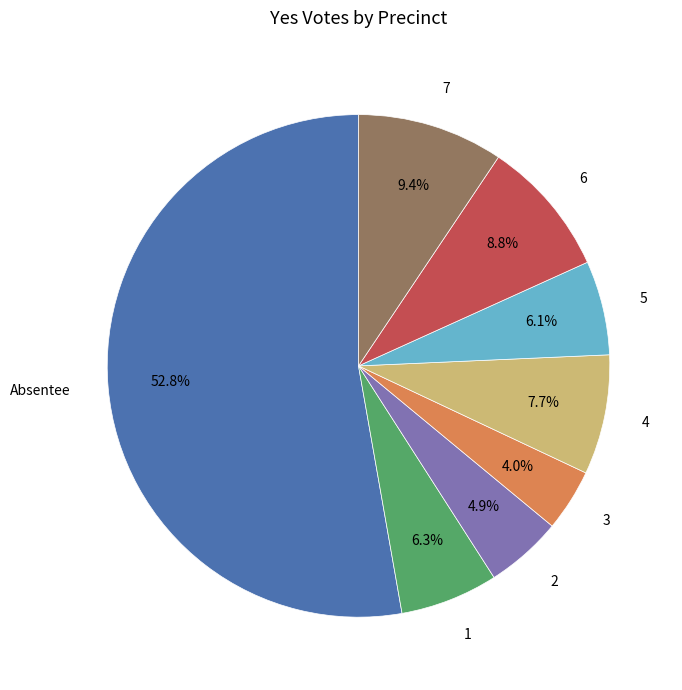

Is there any slice that represents more than half of the pie?

Yes